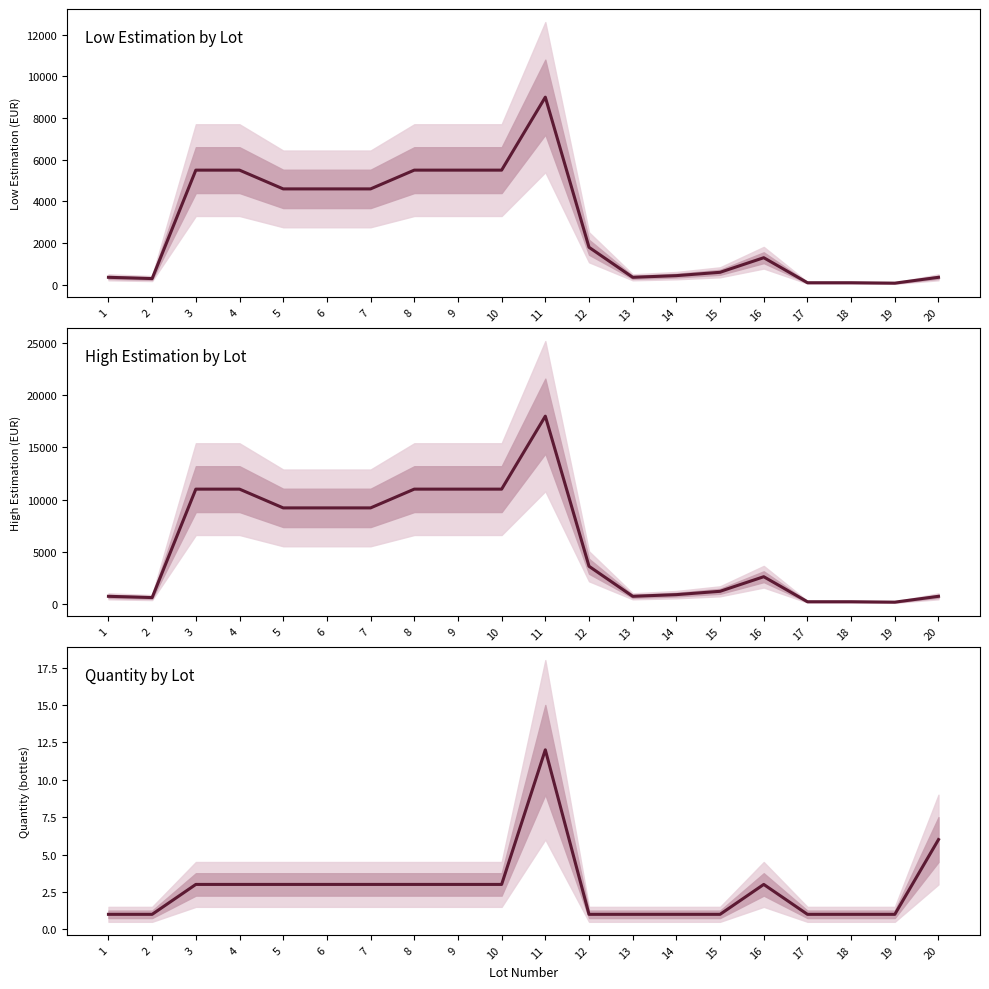

Reading left to right, list all the values displayed in this chart.

1=1	2=1	3=3	4=3	5=3	6=3	7=3	8=3	9=3	10=3	11=12	12=1	13=1	14=1	15=1	16=3	17=1	18=1	19=1	20=6